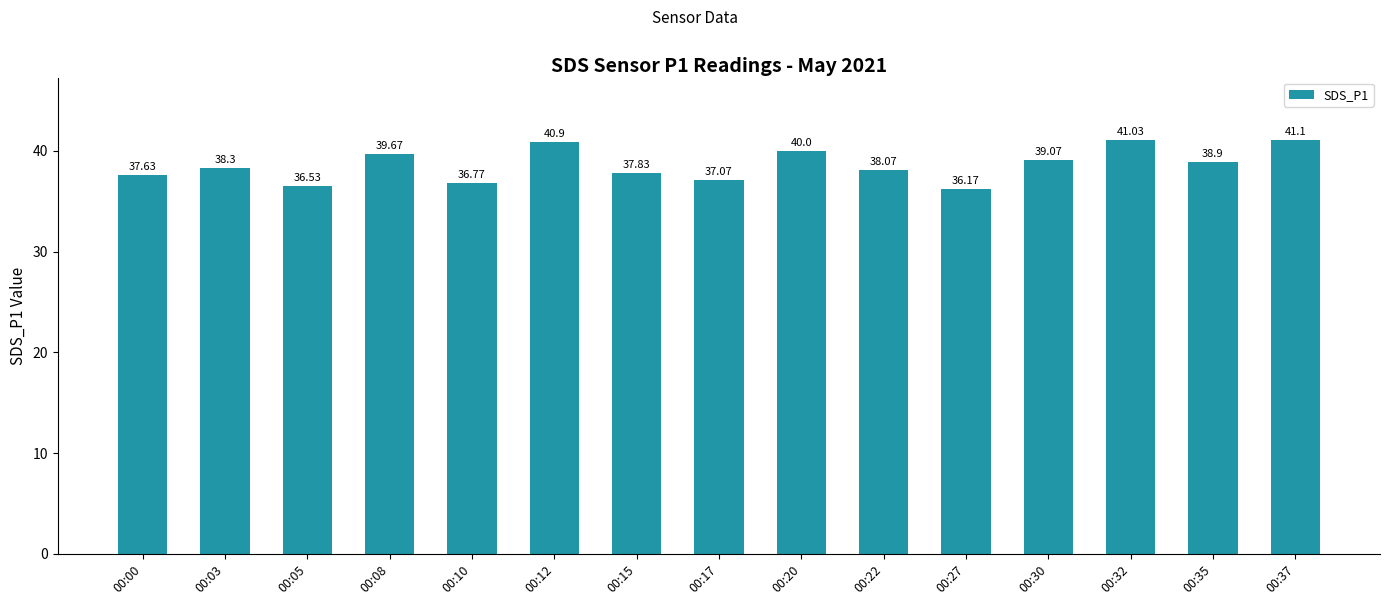

Count the number of data series in this chart.

1